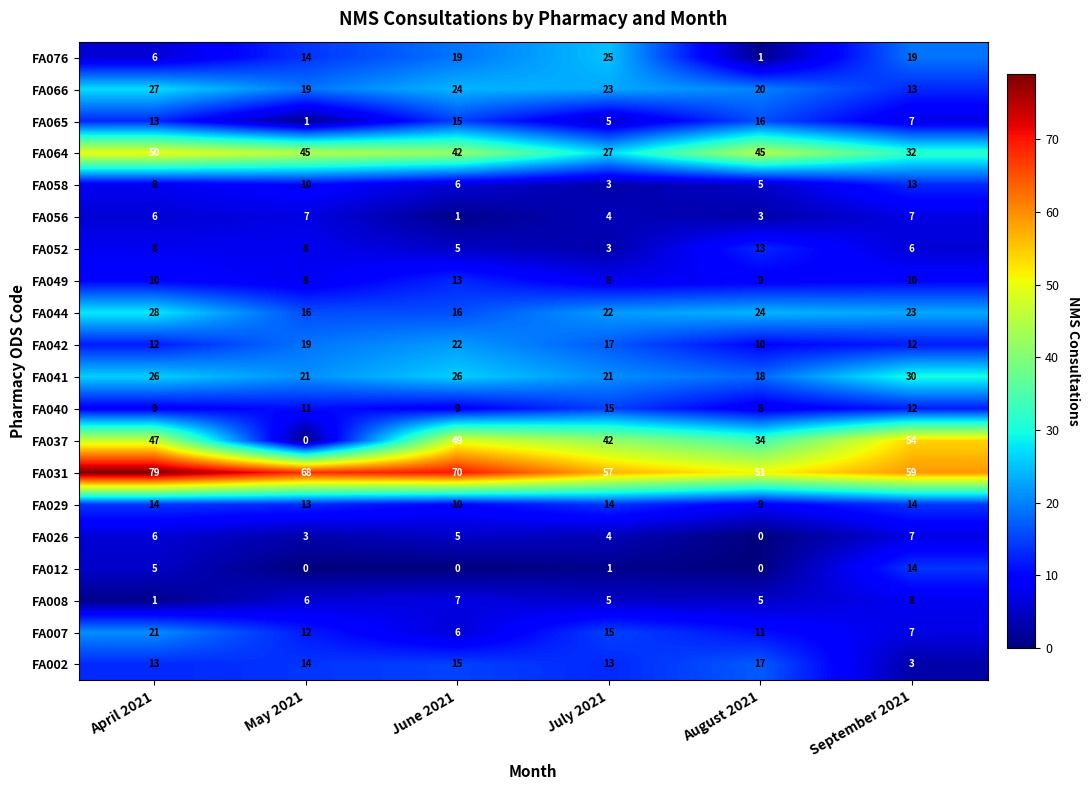

The value of FA037 at June 2021 is 34. True or false?

False